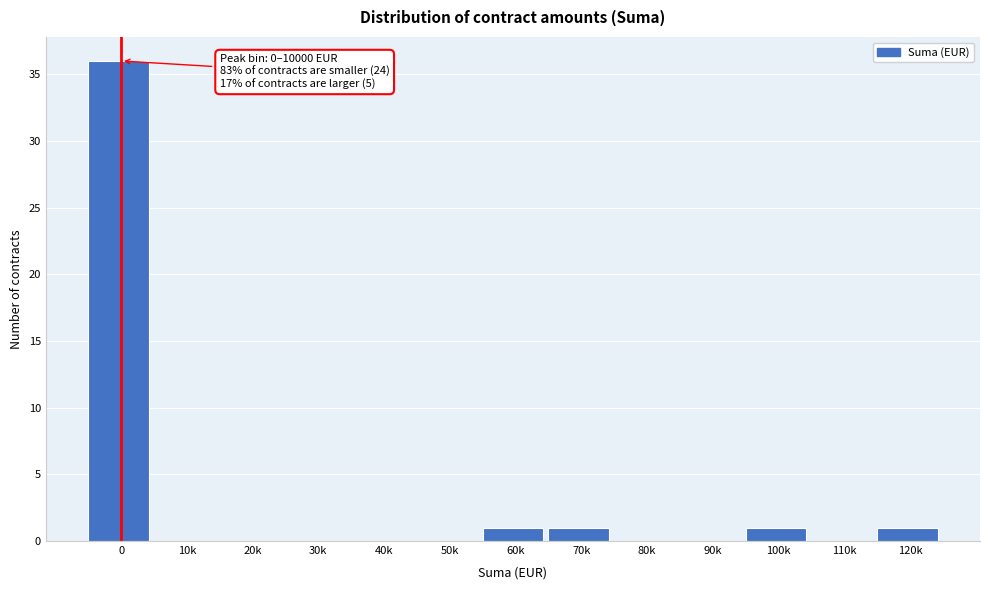

Reading left to right, what are all the values shown in this chart?

0=36	10k=0	20k=0	30k=0	40k=0	50k=0	60k=1	70k=1	80k=0	90k=0	100k=1	110k=0	120k=1